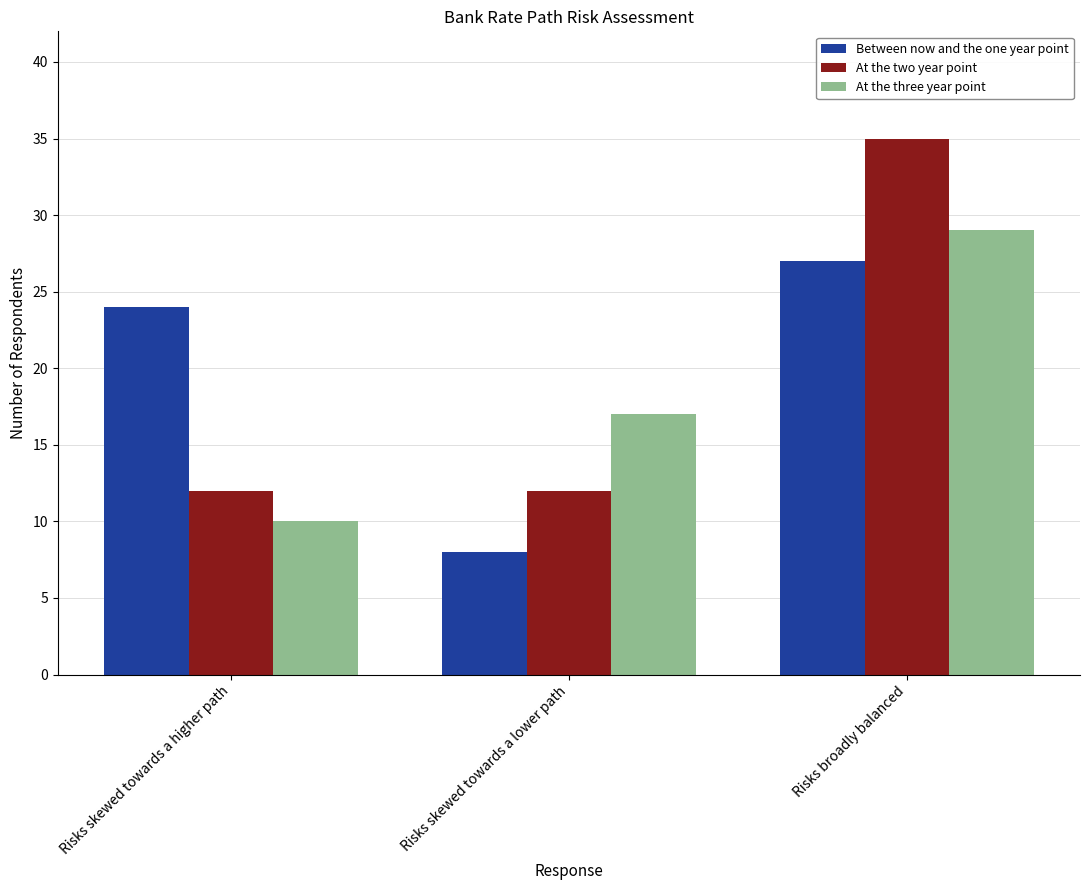

At how many categories does at least one series exceed 10?

3